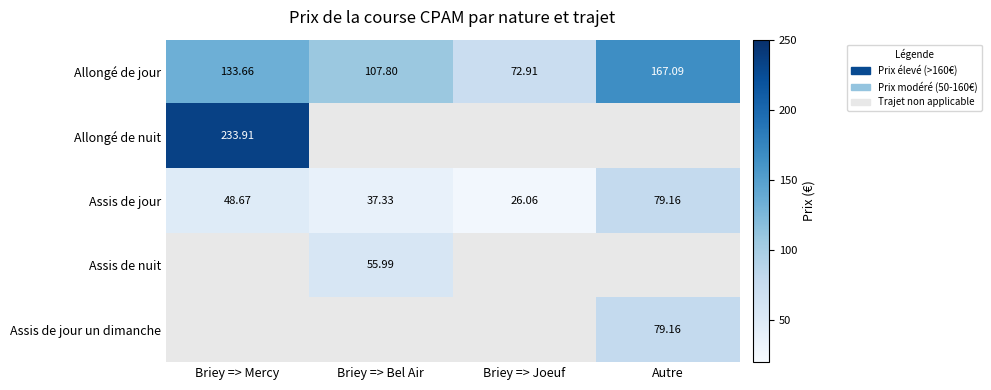

True or false: Allongé de jour has a value of 98.5 at Briey => Joeuf.

False